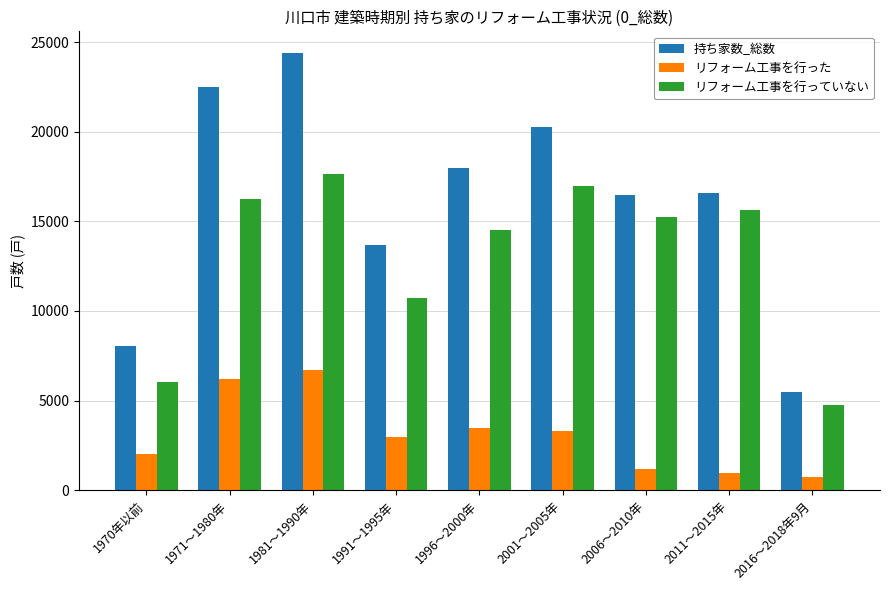

Which series has the largest total across all categories?

持ち家数_総数